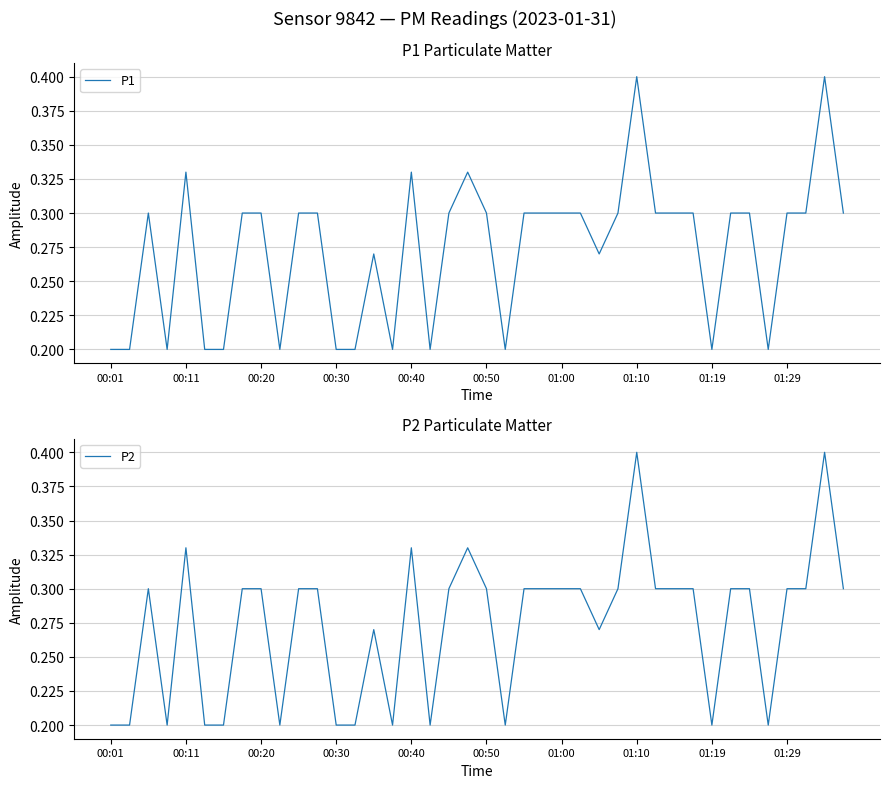

Is it true that P1 equals 0.2 at 01:19?

True